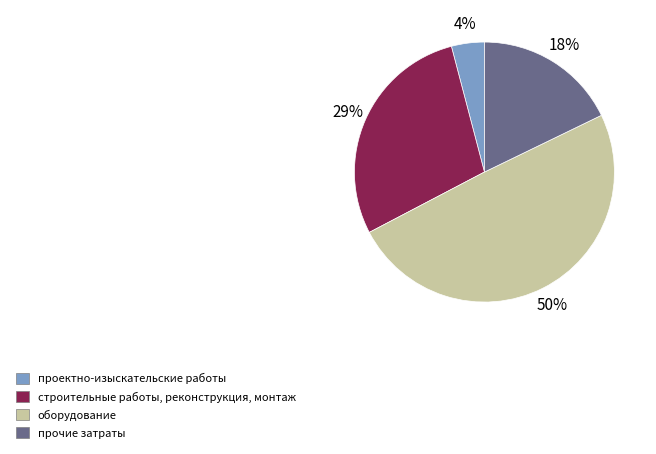

How many slices are in this pie chart?

4